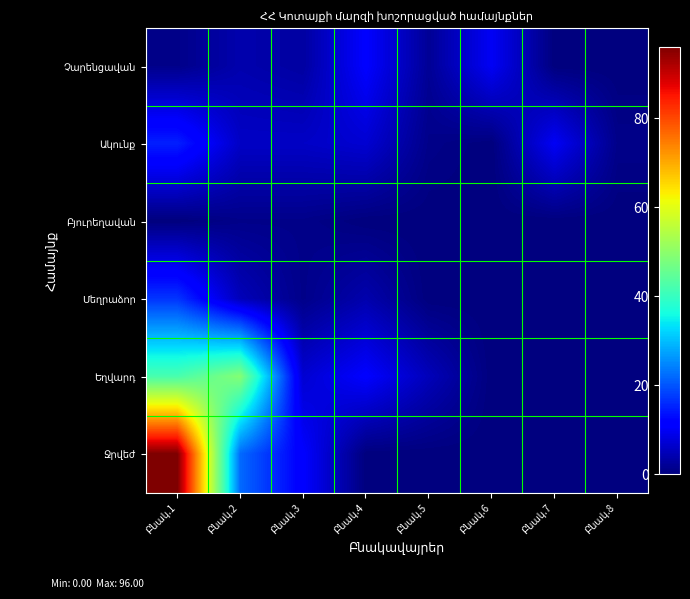

Which category has the lowest value across all series?

Բնակ.7